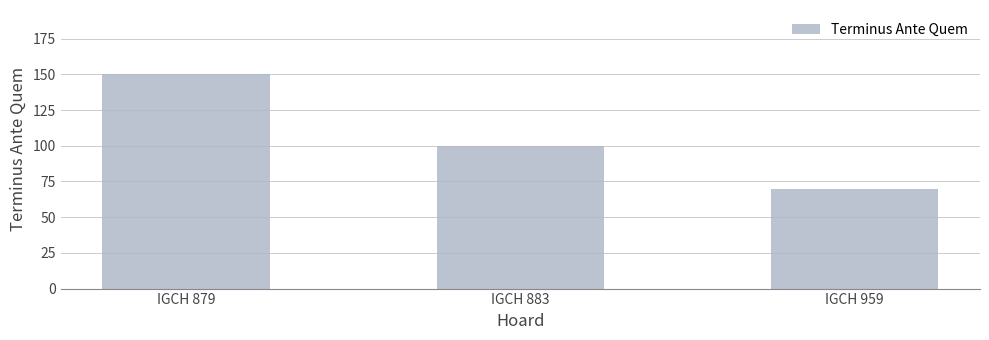

Which category has the highest value across all series?

IGCH 879